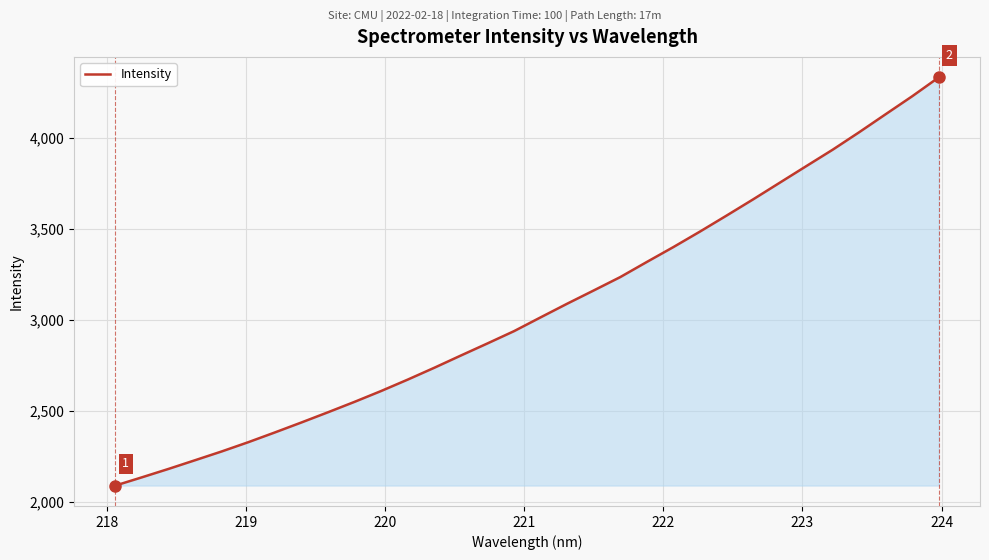

What is the minimum value shown in the chart?

2091.7